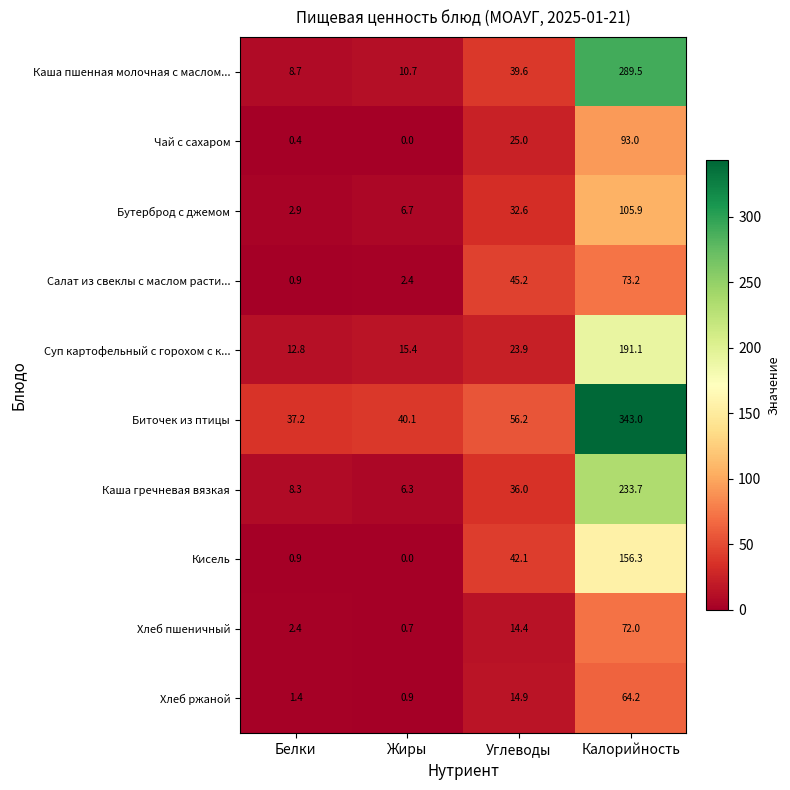

At which category is the sum across all series the highest?

Калорийность